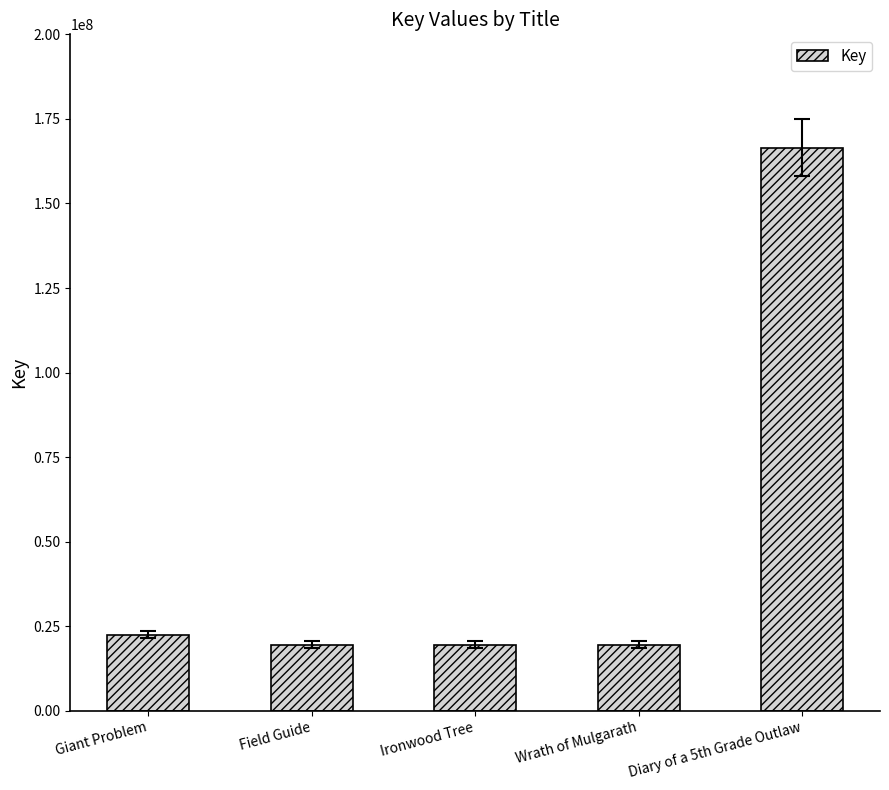

How many values are below 19580612?

2